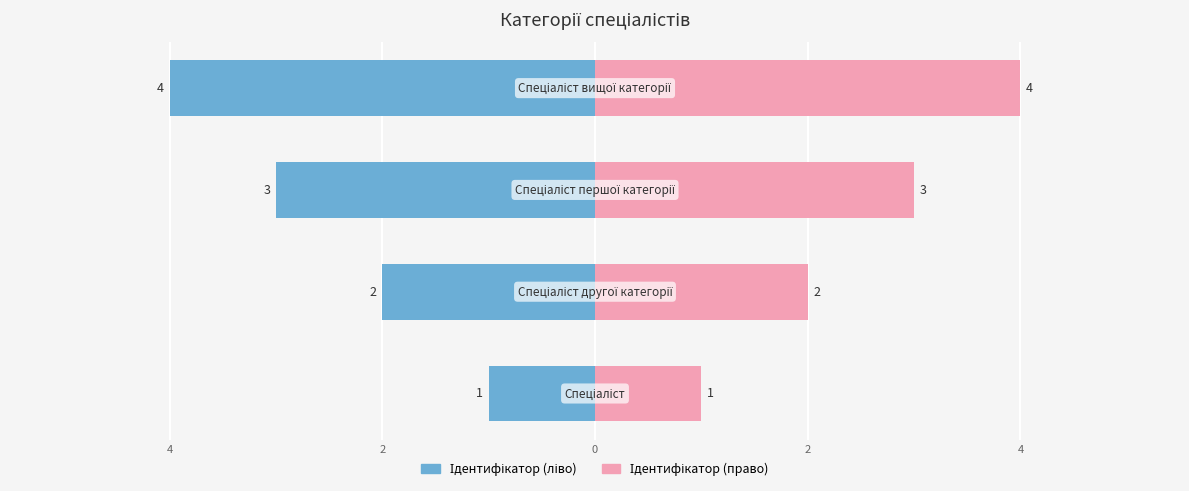

What is the difference between the second highest and second lowest values in the Ідентифікатор (право) series?

1